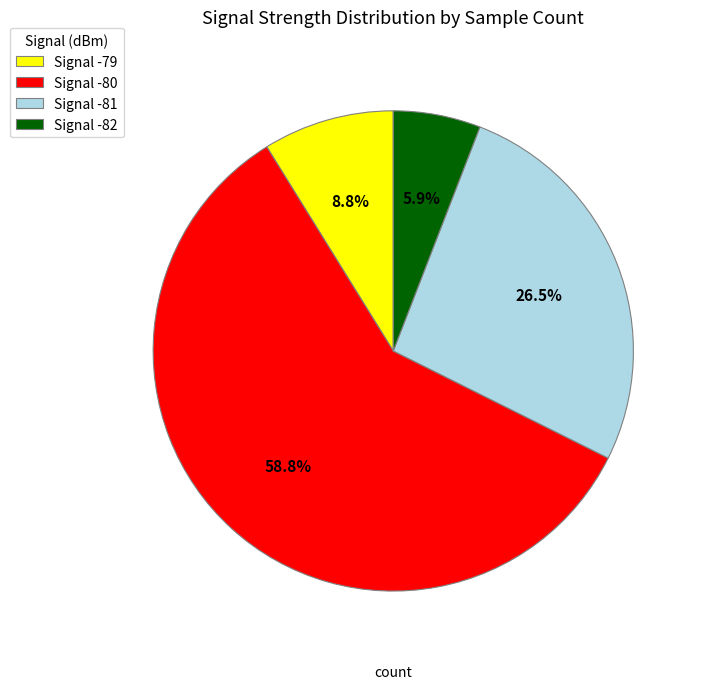

Which slice is the smallest?

Signal -82